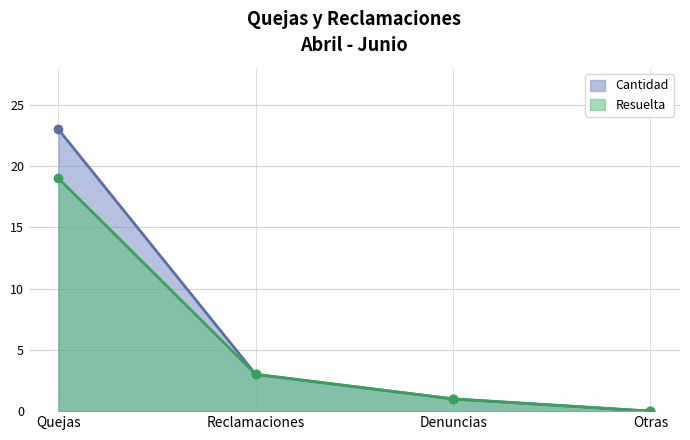

Reading left to right, transcribe all the data shown in this chart.

Cantidad: Quejas=23	Reclamaciones=3	Denuncias=1	Otras=0
Resuelta: Quejas=19	Reclamaciones=3	Denuncias=1	Otras=0